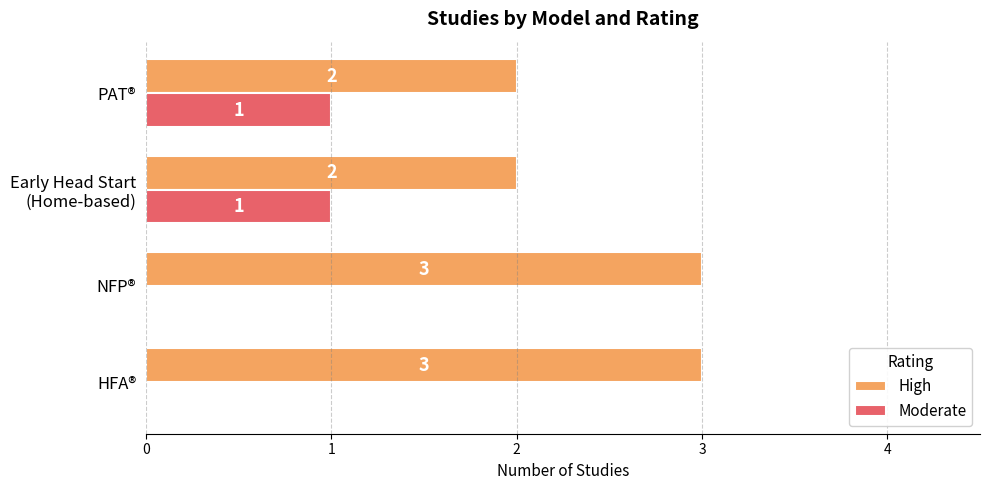

Which series has the largest total across all categories?

High